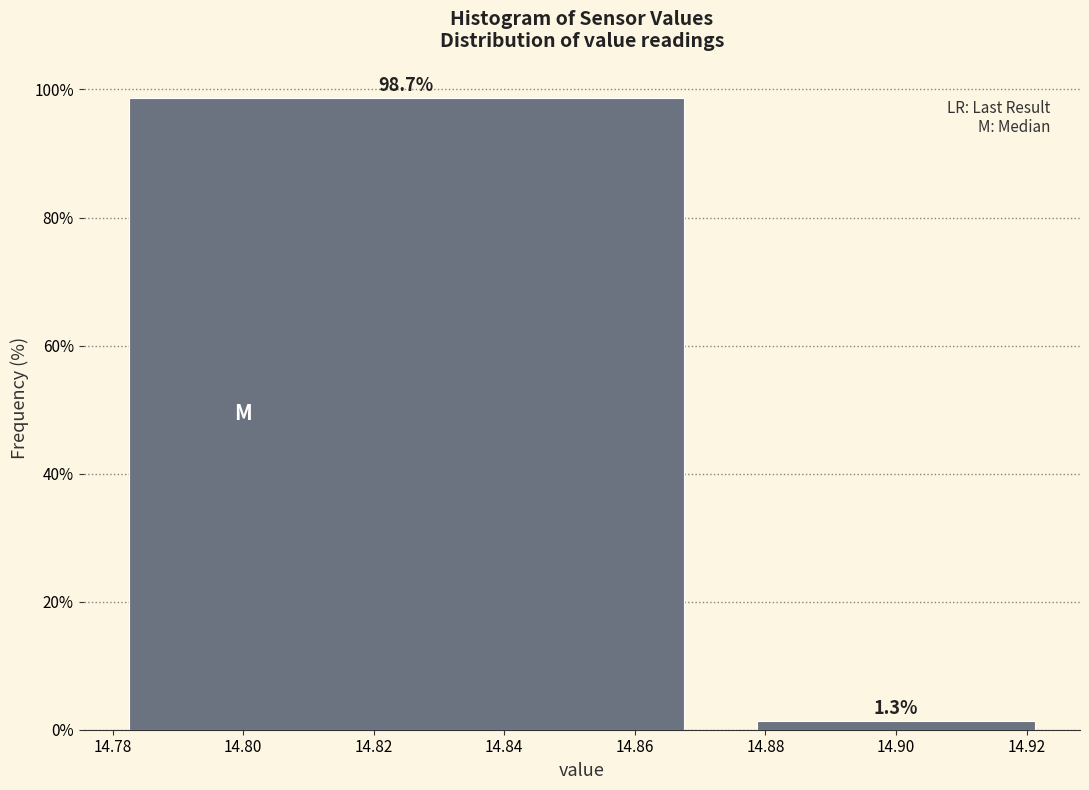

How tall is the bar that spans 14.775 to 14.875 on the x-axis?

98.7